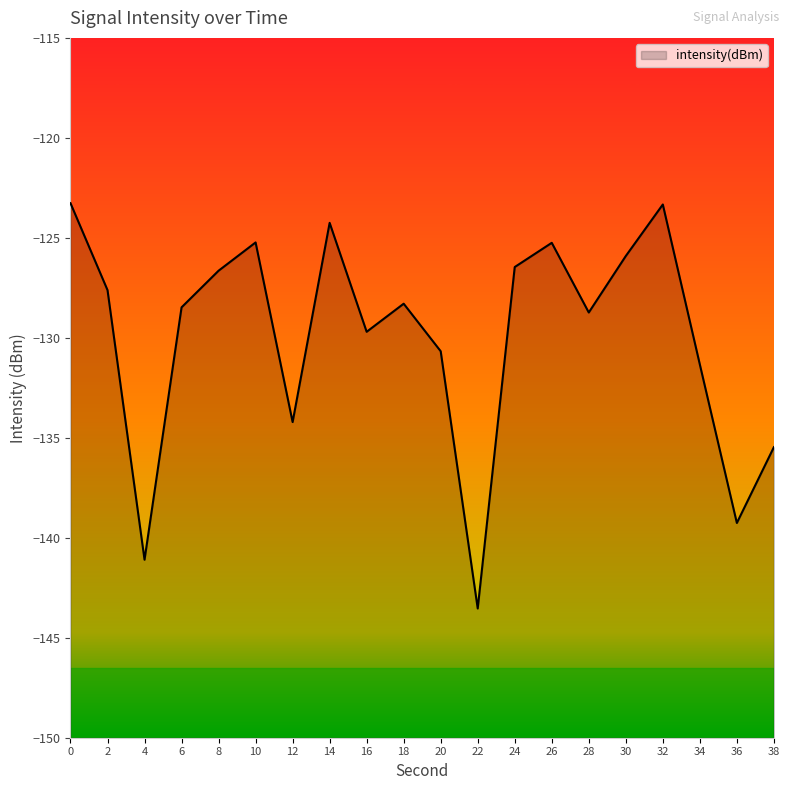

What is the sum of the values at 18 and 14?

-252.5